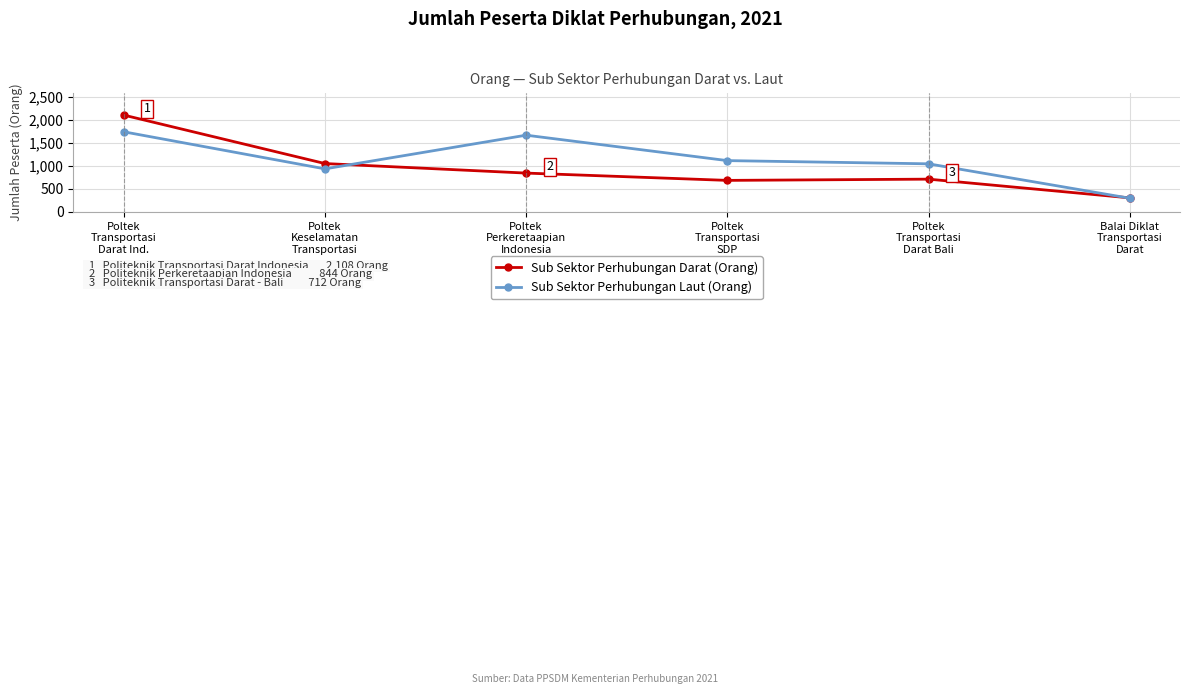

What is the total value across all series at Poltek
Transportasi
Darat Ind.?

3852